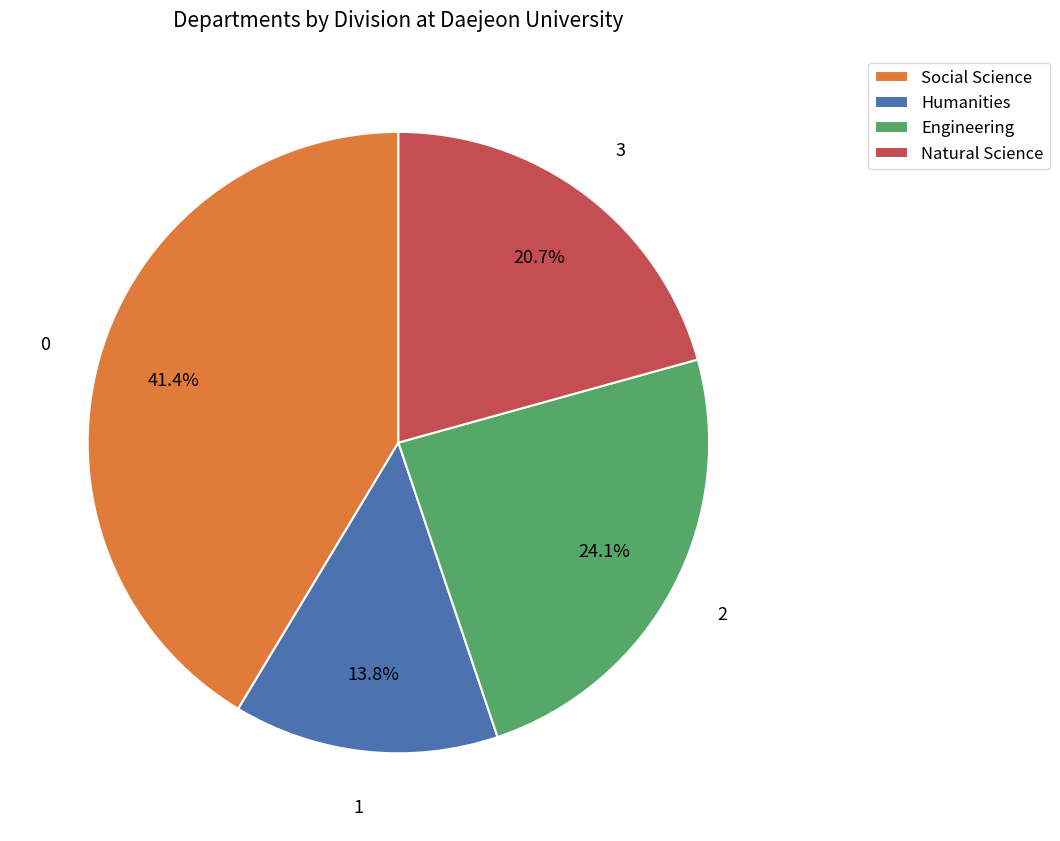

To the nearest percent, what is the combined percentage of Social Science and Natural Science?

62%